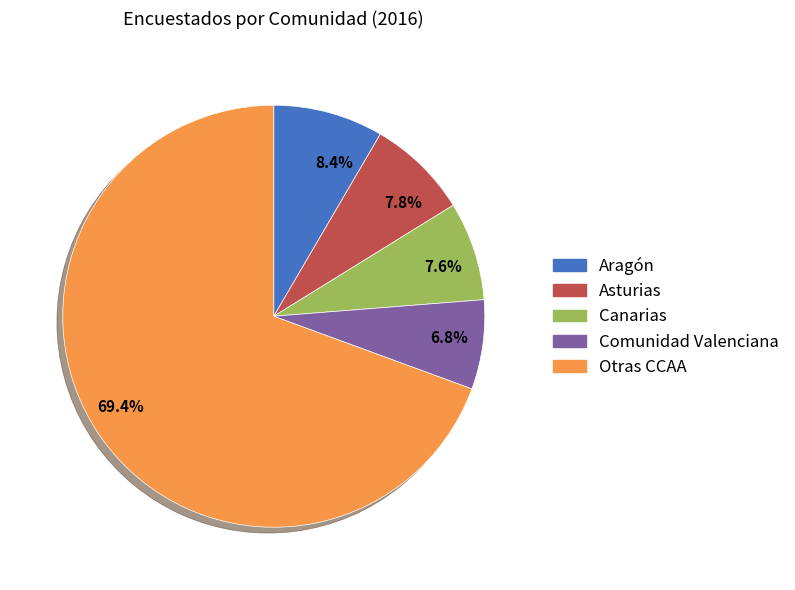

Is 7.8% the majority of the pie?

No